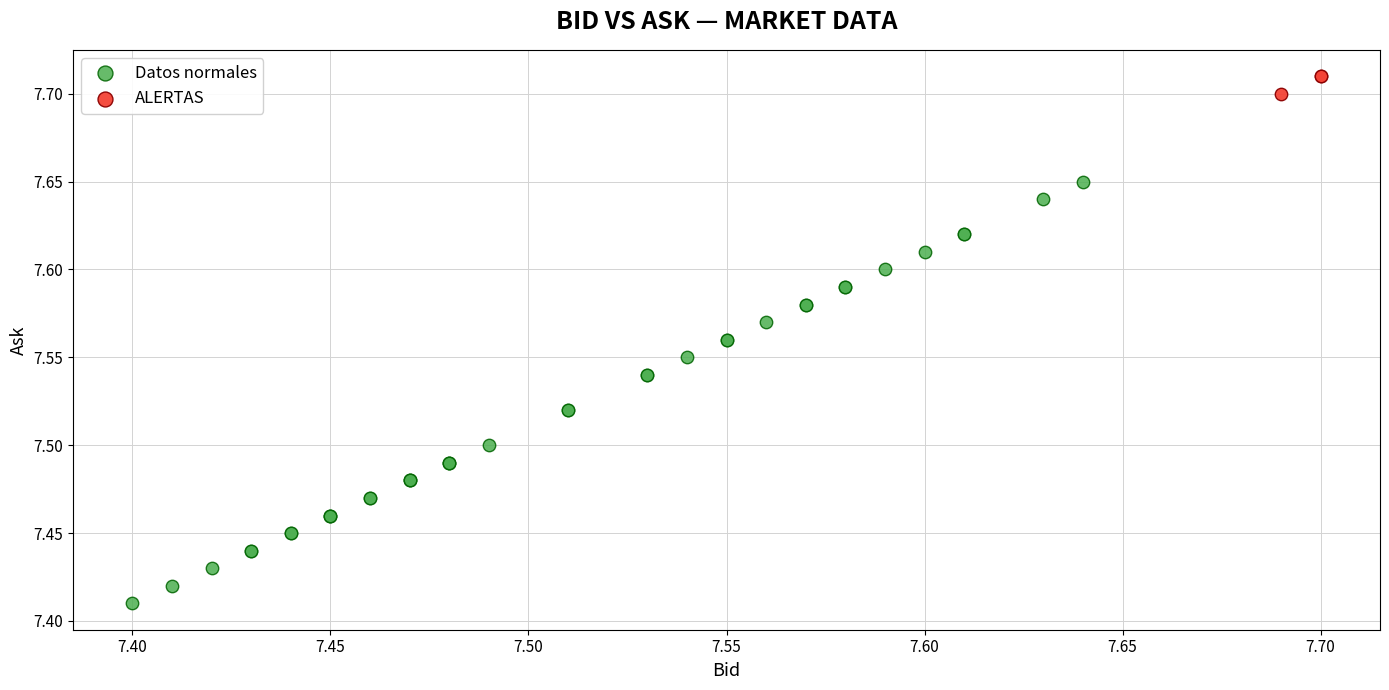

Which series has the largest Y range (max minus min)?

Datos normales